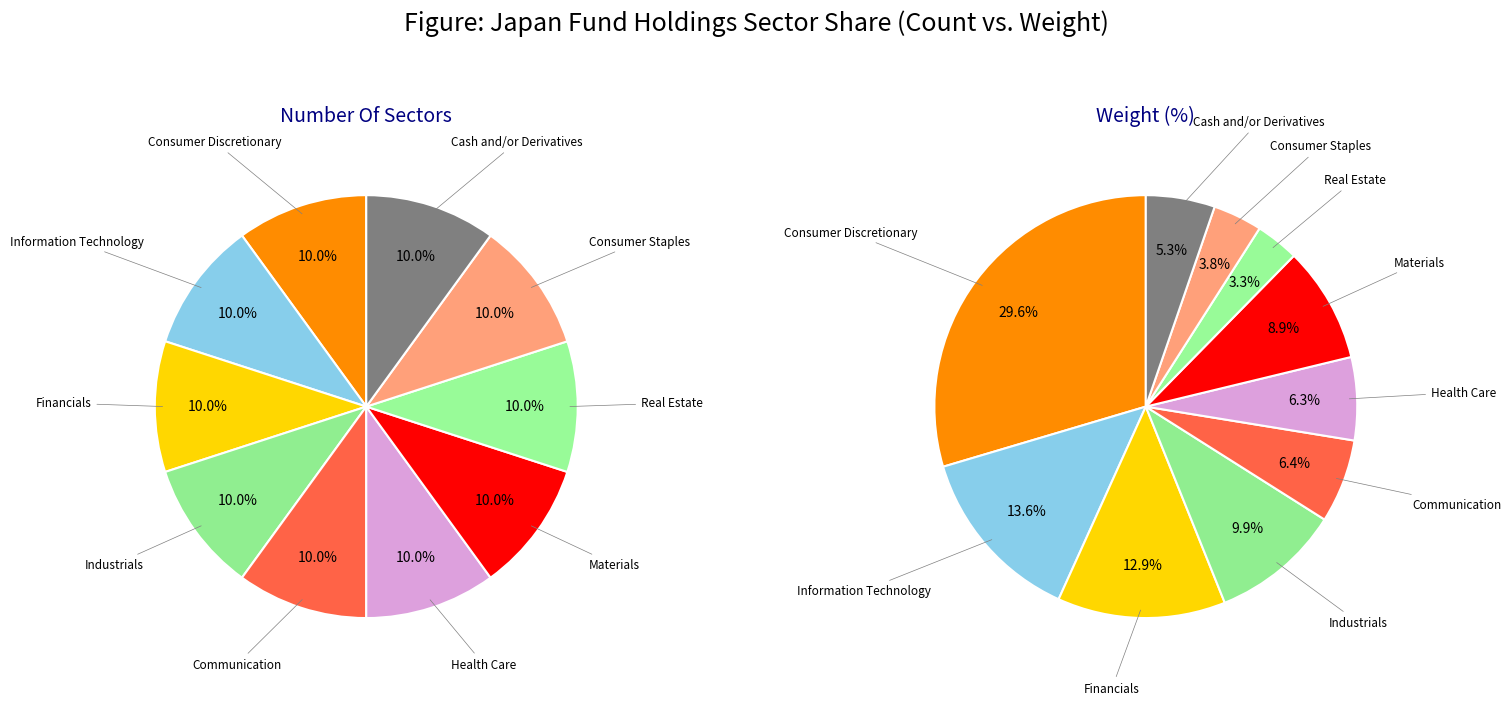

To the nearest percent, what is the combined percentage of Communication and Consumer Discretionary?

36%